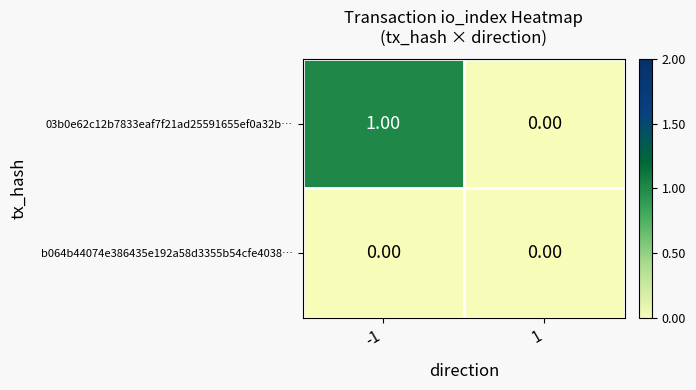

List the series in order of their peak value, highest first.

03b0e62c12b7833eaf7f21ad25591655ef0a32b…, b064b44074e386435e192a58d3355b54cfe4038…